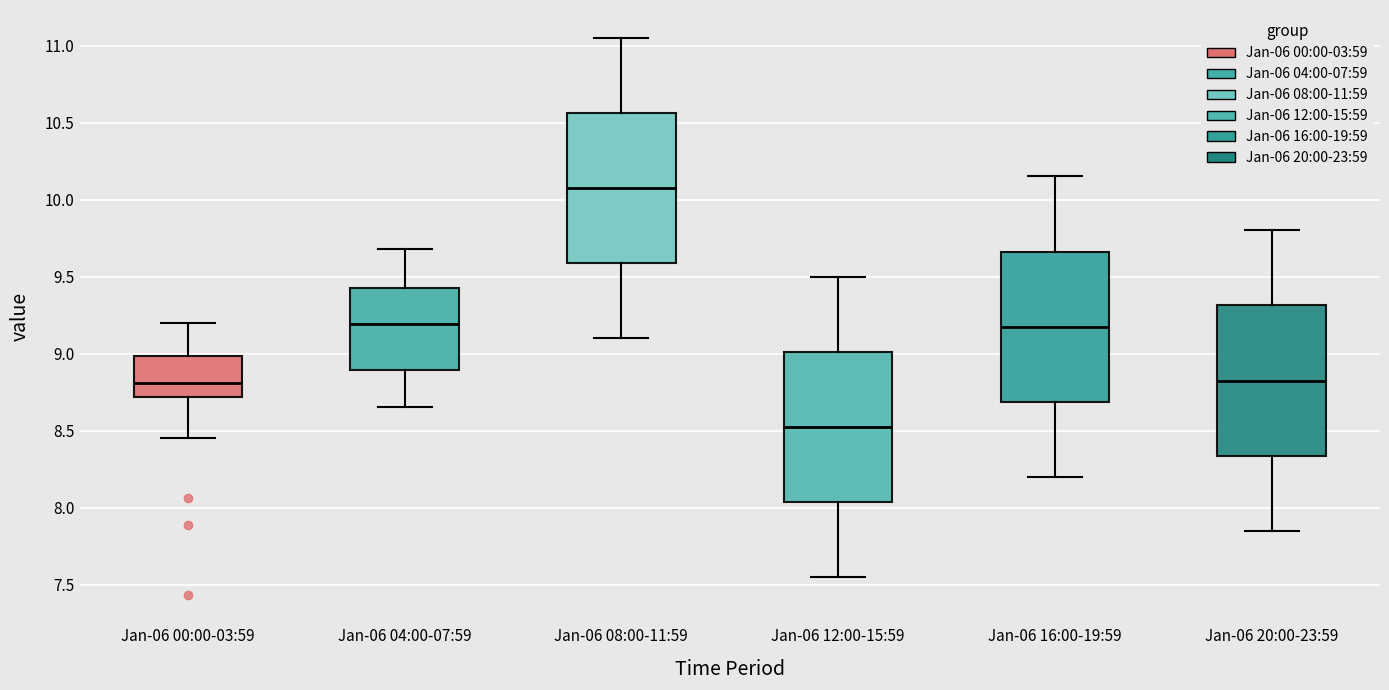

Reading left to right, transcribe this box plot: for each box, give where its median line is, the range the box spans, and where its two whiskers end, as read against the y-axis. The values are not printed on the chart, so give them approximately, as read against the axis.

Jan-06 00:00-03:59: median 8.80, box 8.70 to 9.00, whiskers 8.45 to 9.20
Jan-06 04:00-07:59: median 9.20, box 8.90 to 9.45, whiskers 8.65 to 9.70
Jan-06 08:00-11:59: median 10.10, box 9.60 to 10.55, whiskers 9.10 to 11.05
Jan-06 12:00-15:59: median 8.55, box 8.05 to 9.00, whiskers 7.55 to 9.50
Jan-06 16:00-19:59: median 9.20, box 8.70 to 9.65, whiskers 8.20 to 10.15
Jan-06 20:00-23:59: median 8.85, box 8.35 to 9.30, whiskers 7.85 to 9.80